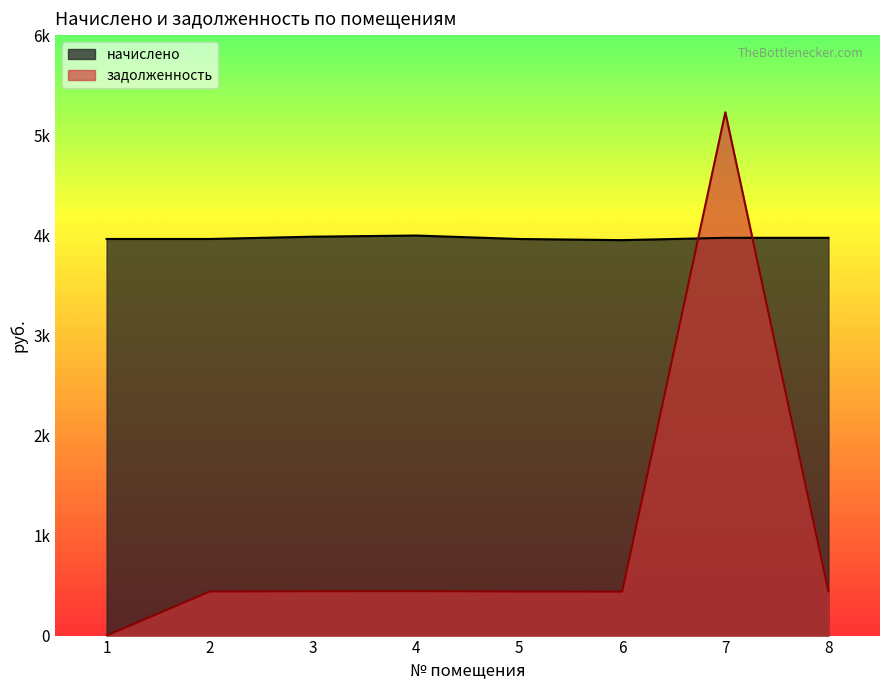

The value of начислено at 5 is 3962.9. True or false?

True